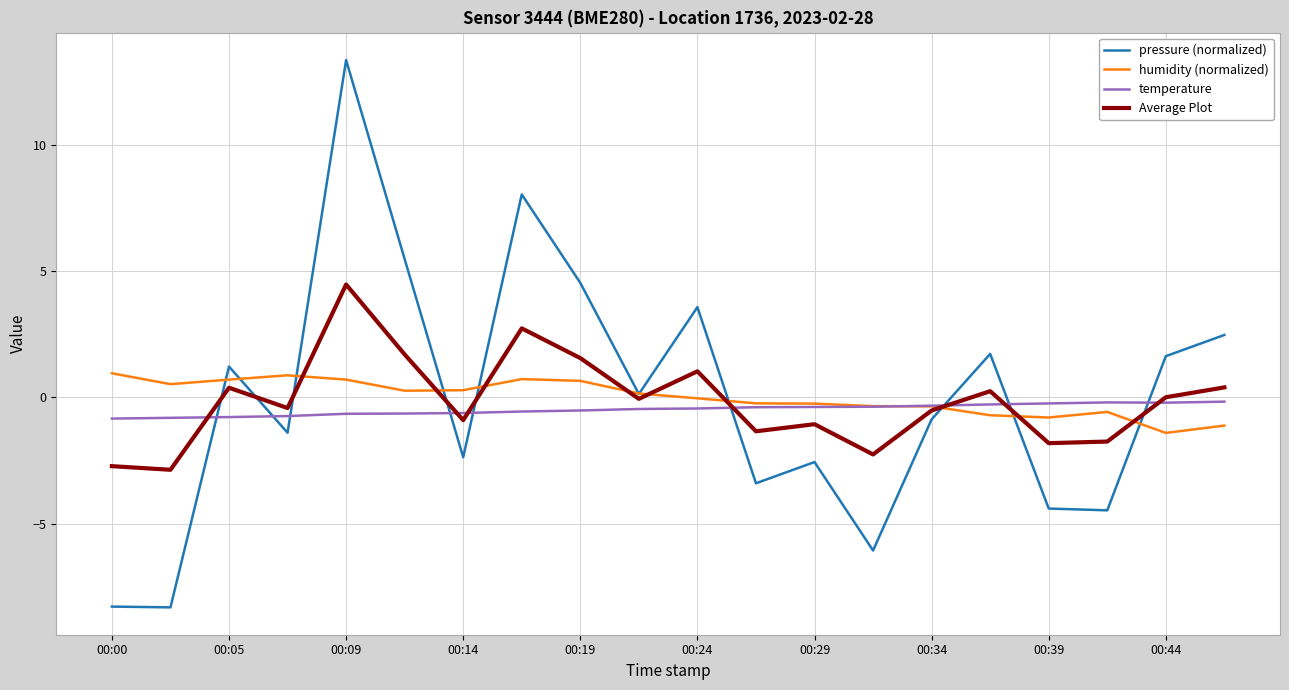

Rank the series by their maximum value, from lowest to highest.

temperature, humidity (normalized), Average Plot, pressure (normalized)